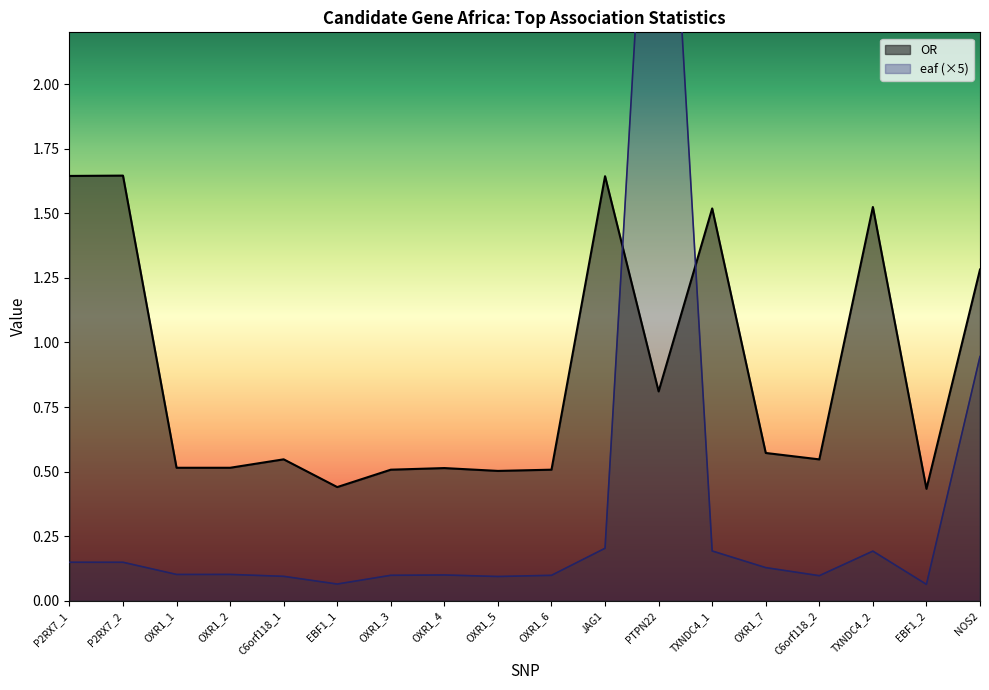

What is the difference between the maximum and second lowest values in the eaf series?

3.7